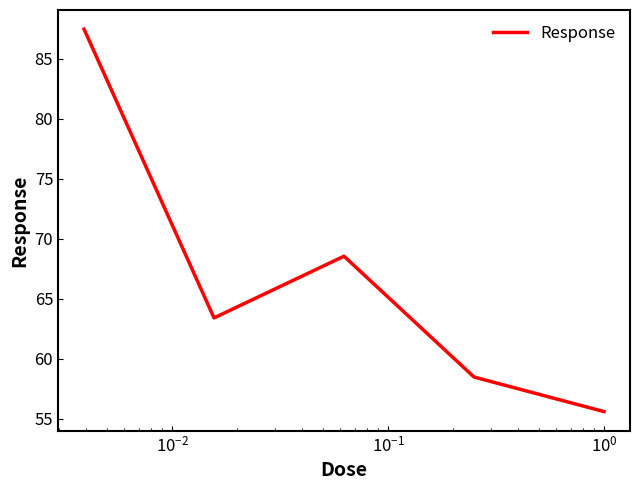

What is the minimum value shown in the chart?

55.6